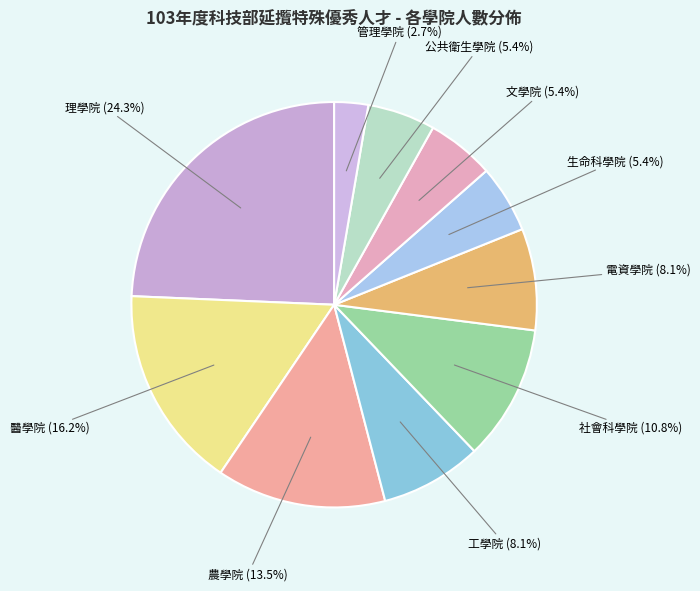

The 生命科學院 slice represents 12% of the pie. True or false?

False